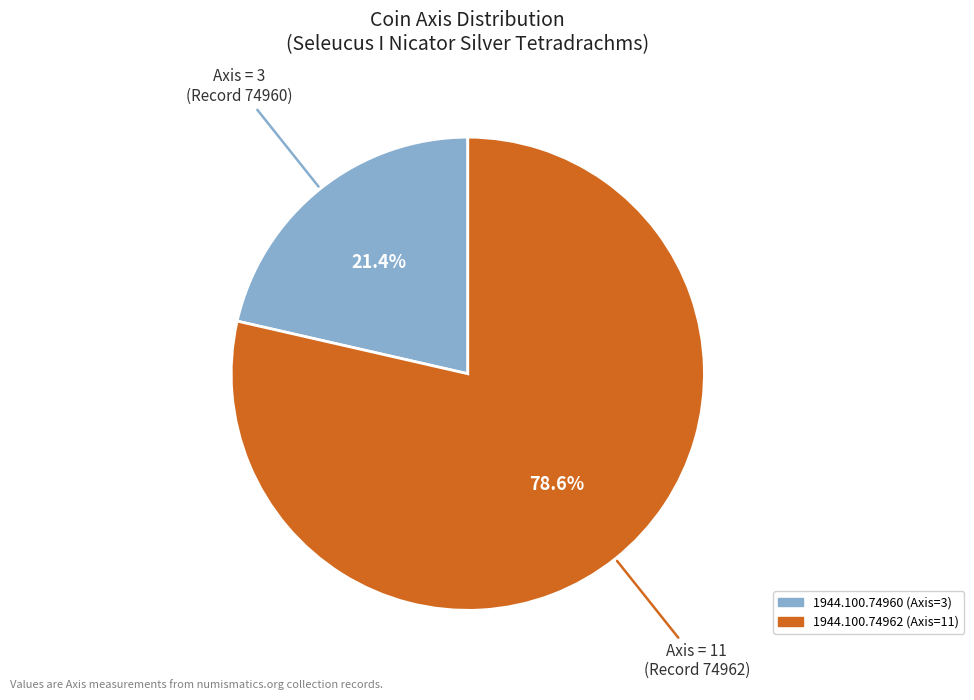

To the nearest percent, what is the average slice percentage?

50%